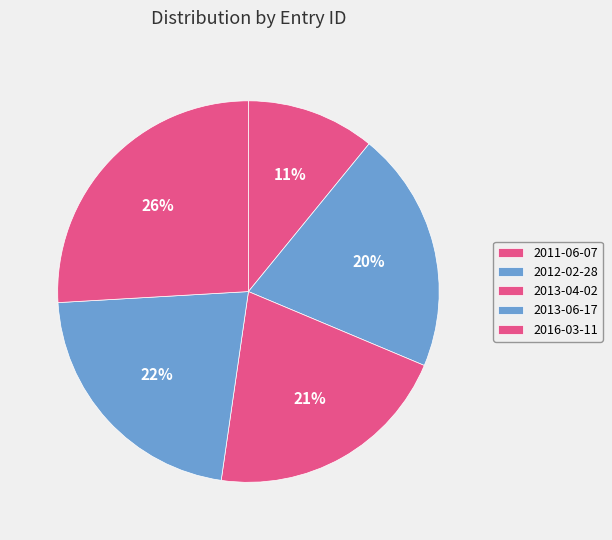

True or false: 2013-06-17 accounts for 17% of the total.

False